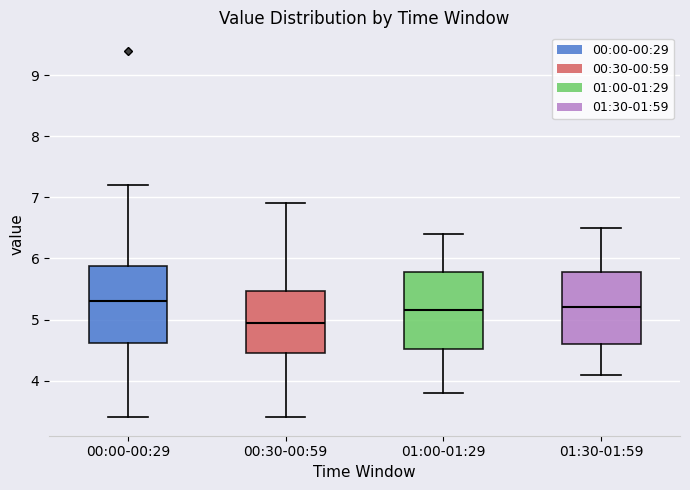

Where does the upper whisker of the box for 01:30-01:59 end on the y-axis? The values are not printed on the chart, so give them approximately, as read against the axis.

6.5